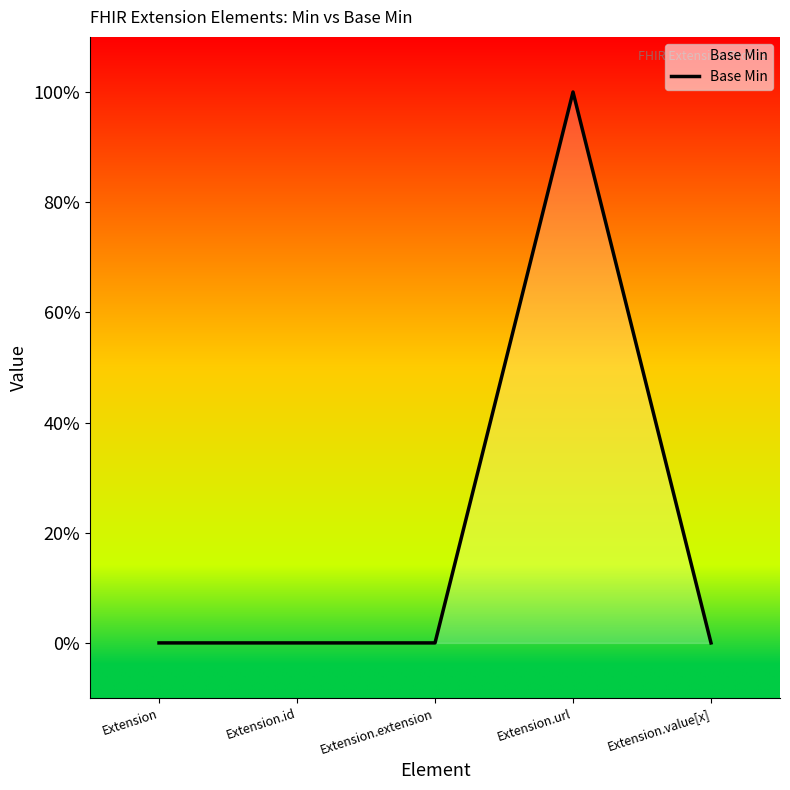

List the labels in order of value, smallest first.

Extension, Extension.id, Extension.extension, Extension.value[x], Extension.url